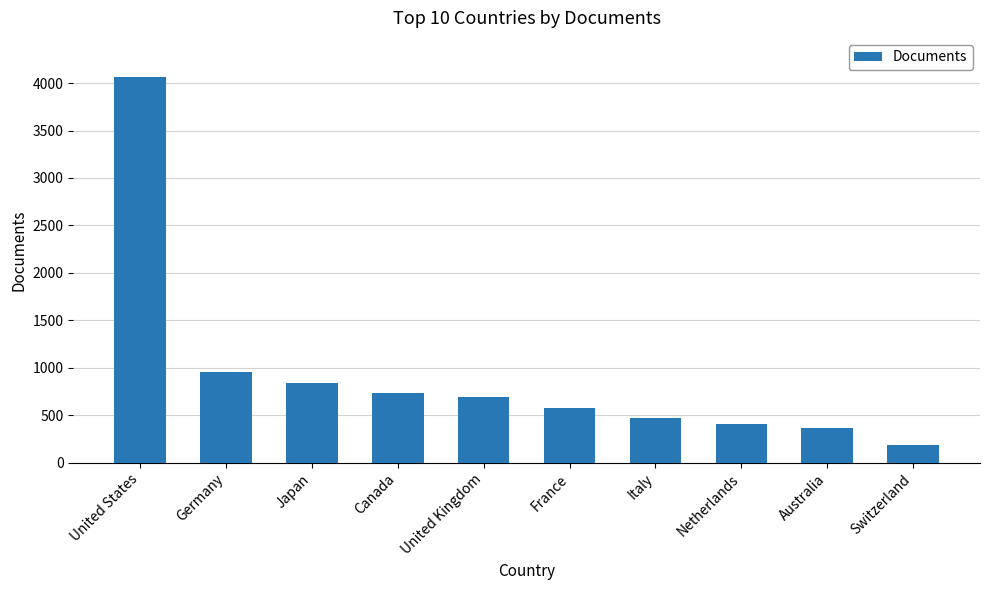

What is the smallest value displayed?

190